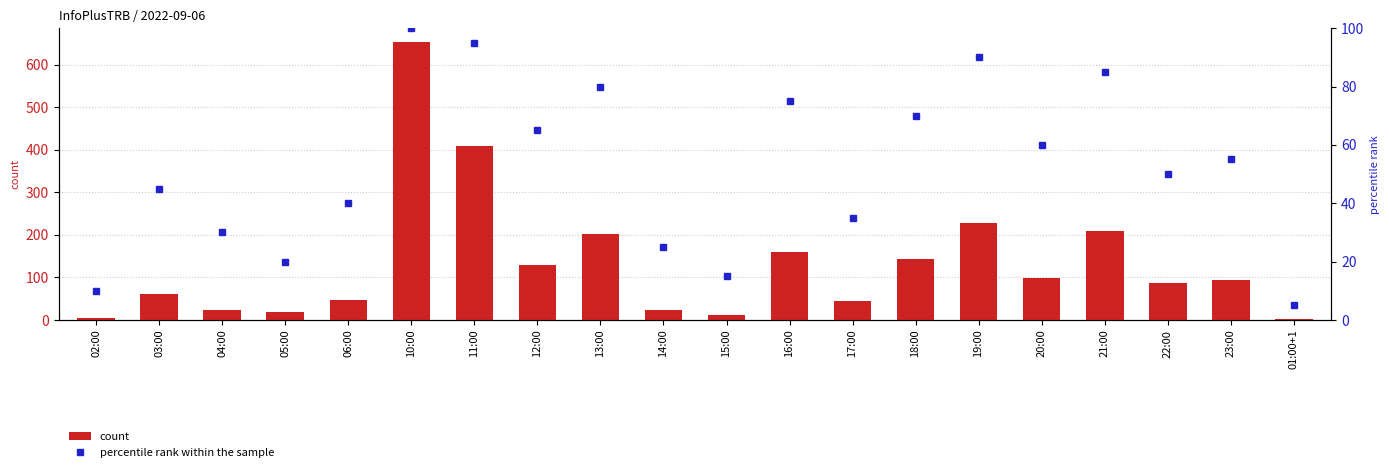

What is the value of the count bar at the 14th from the left?

144.0